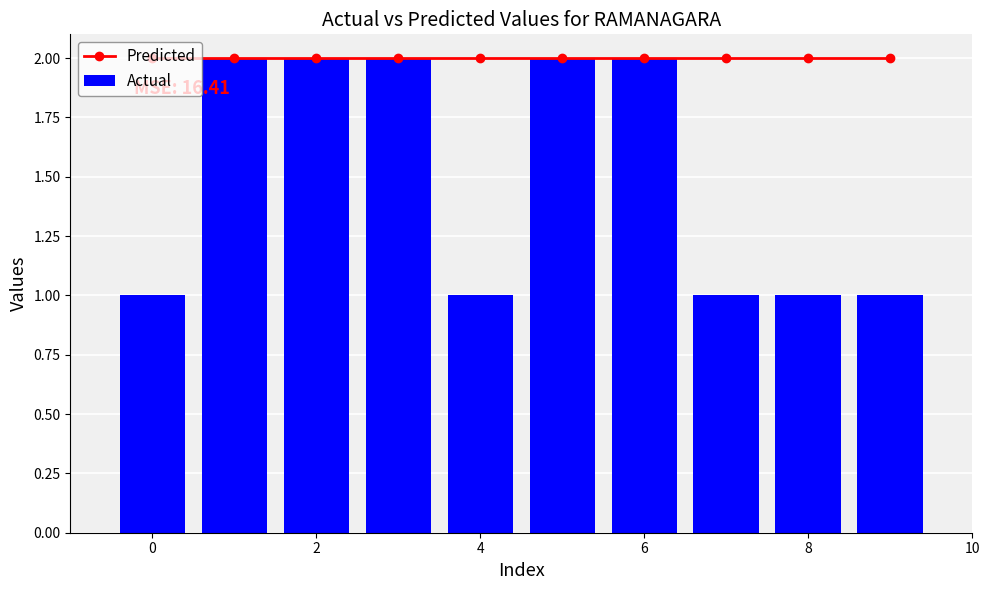

Is it true that Actual equals 2 at 6?

True